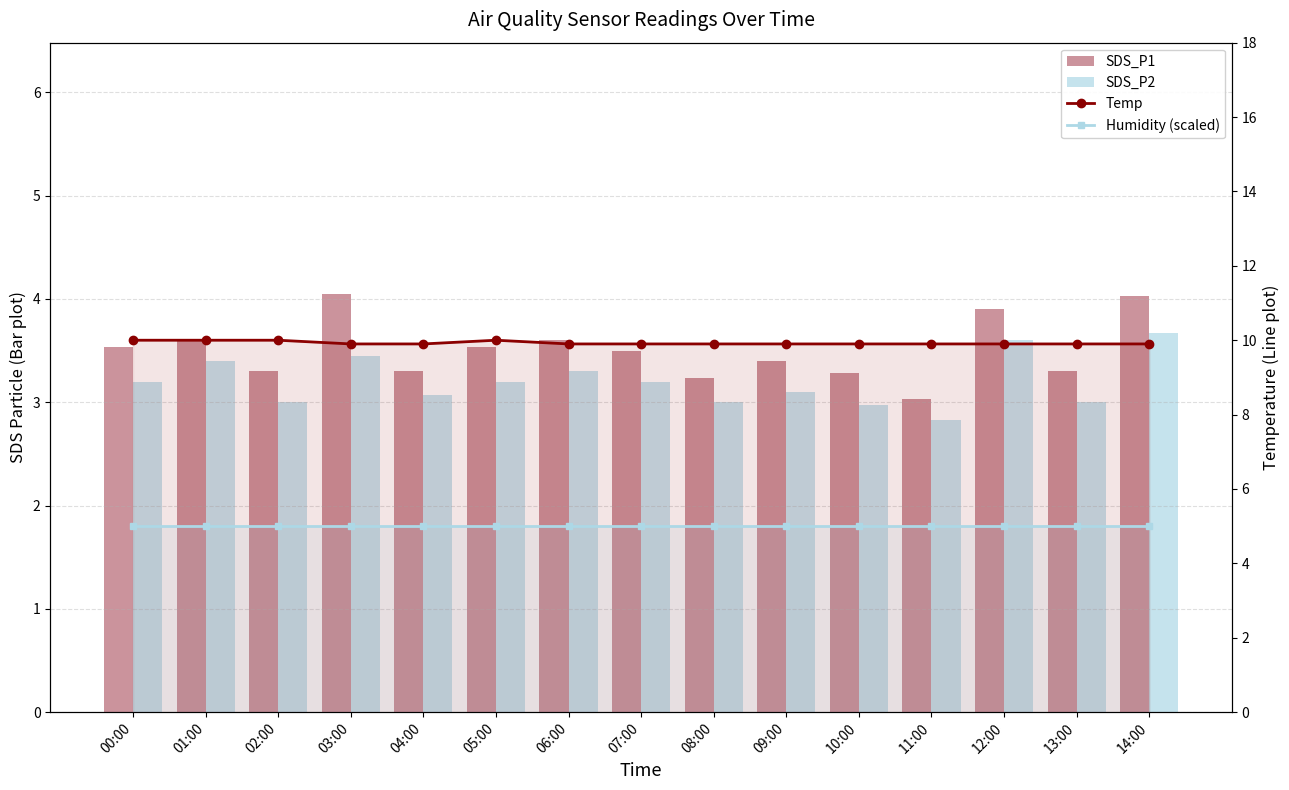

What is the value of the SDS_P2 bar at the 3rd from the left?

3.0